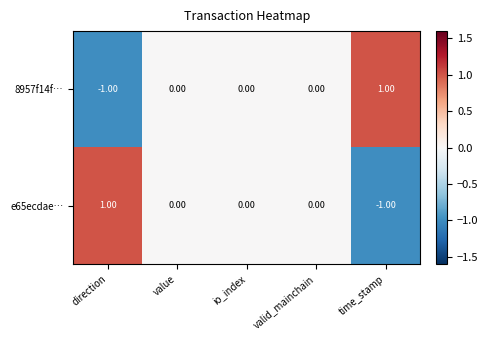

At time_stamp, list the series in order from smallest to largest.

e65ecdae…, 8957f14f…